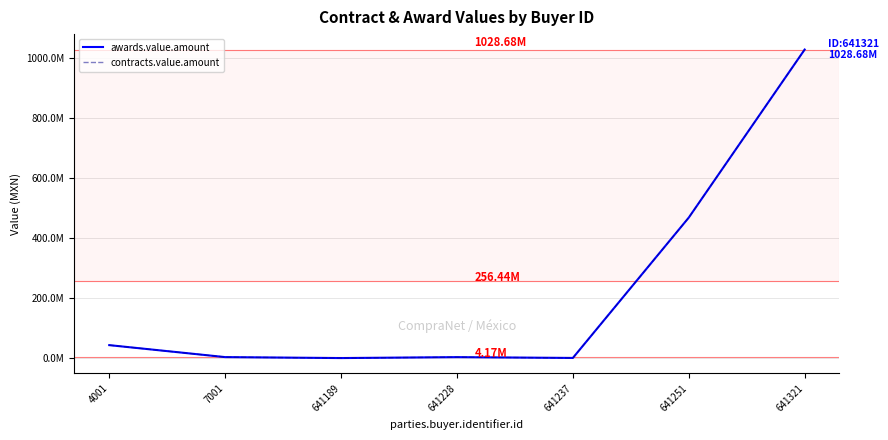

Reading right to left, what are all the values shown in this chart?

awards.value.amount: 641321=1028676635.2	641251=468864385.2	641237=1327230.1	641228=4069157.2	641189=942899.5	7001=4173660.0	4001=44018266.0
contracts.value.amount: 641321=1028676635.2	641251=468864385.2	641237=1327230.1	641228=4069157.2	641189=942899.5	7001=4173660.0	4001=44018266.0